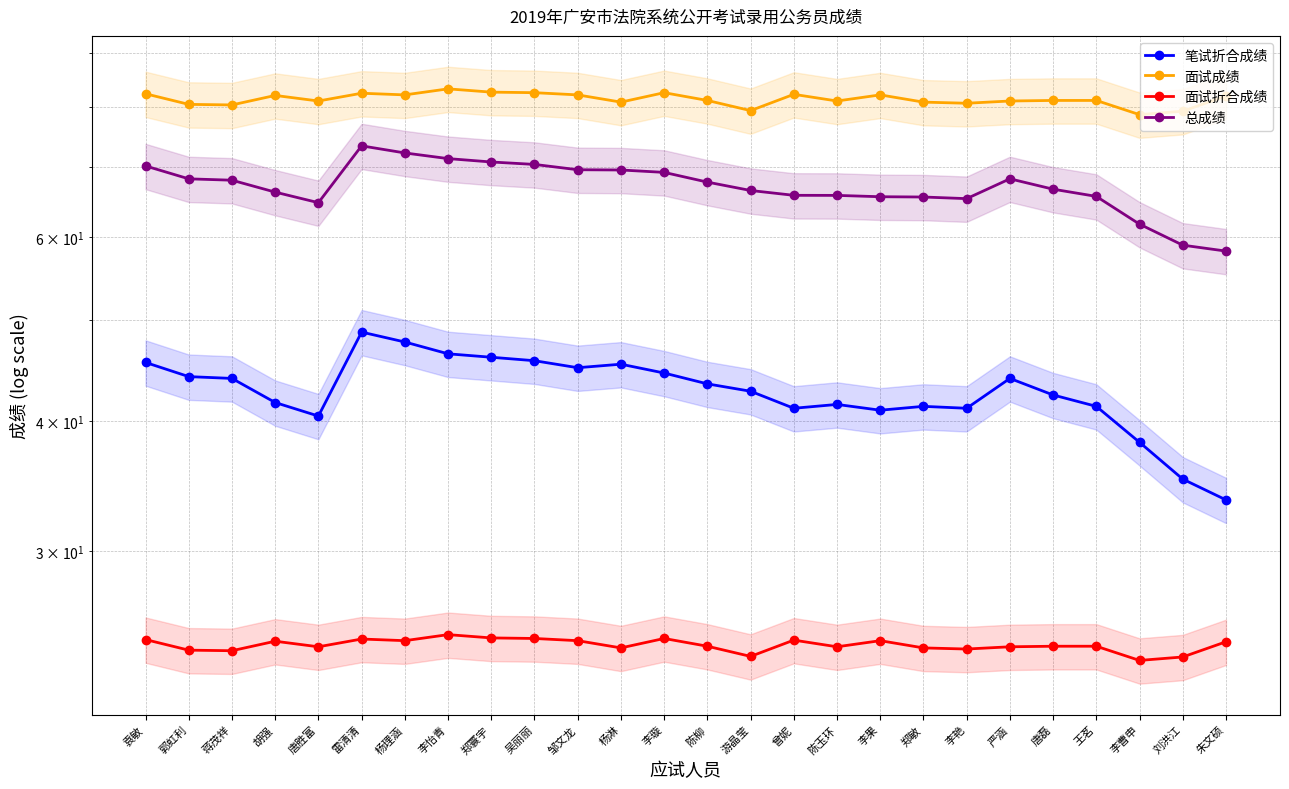

In 笔试折合成绩, how many points are higher than both neighbors (excluding endpoints)?

5